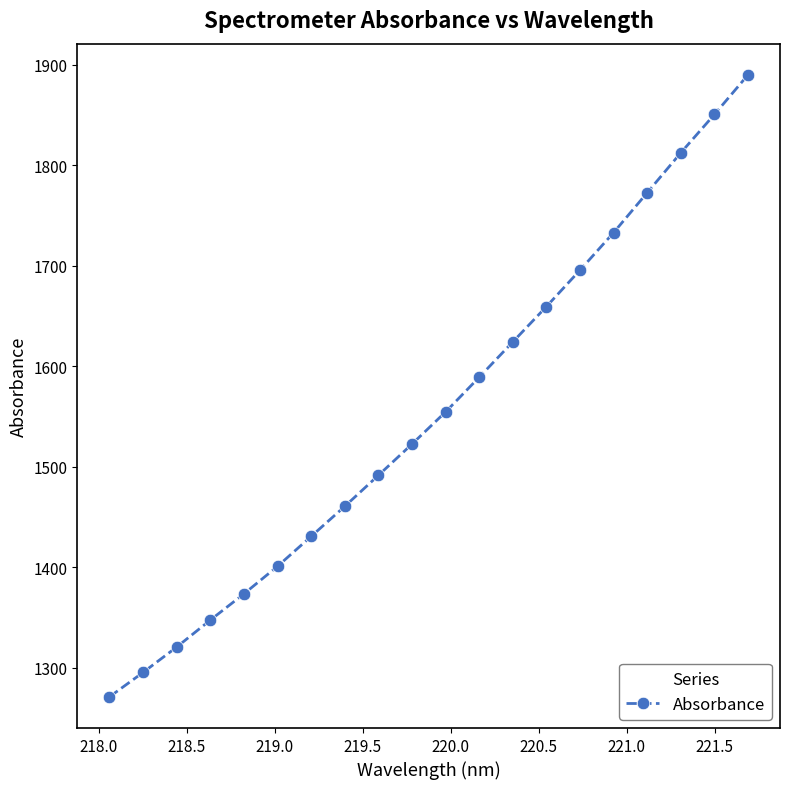

What is the difference between the second highest and minimum values?

579.6